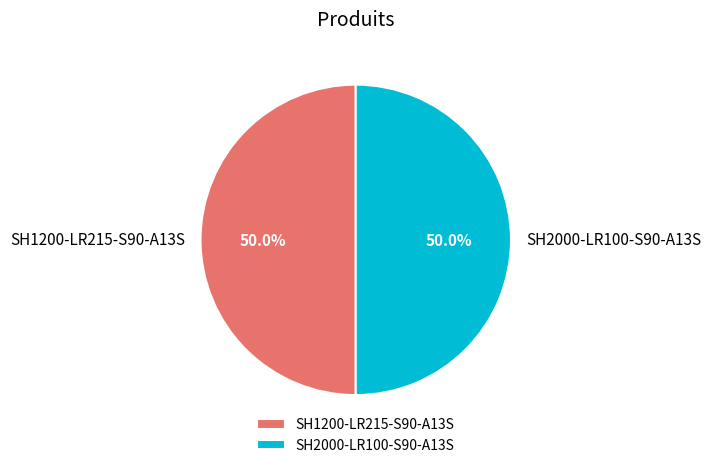

Do SH2000-LR100-S90-A13S and SH1200-LR215-S90-A13S together represent more than half of the pie?

Yes